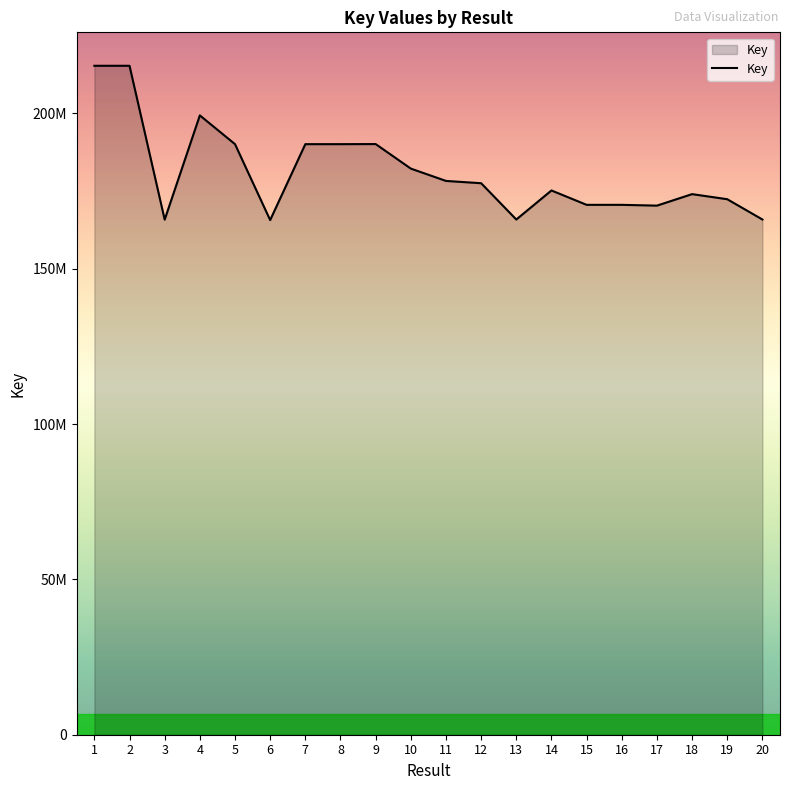

How many lines are shown in the chart?

1